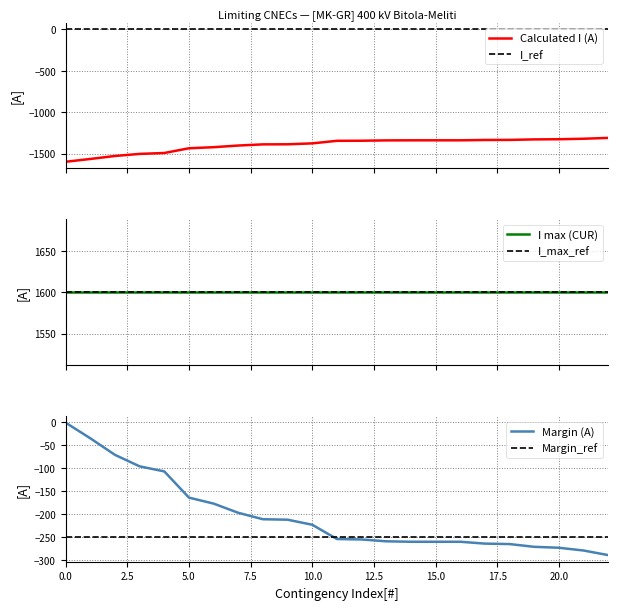

How many categories are shown in the chart?

23